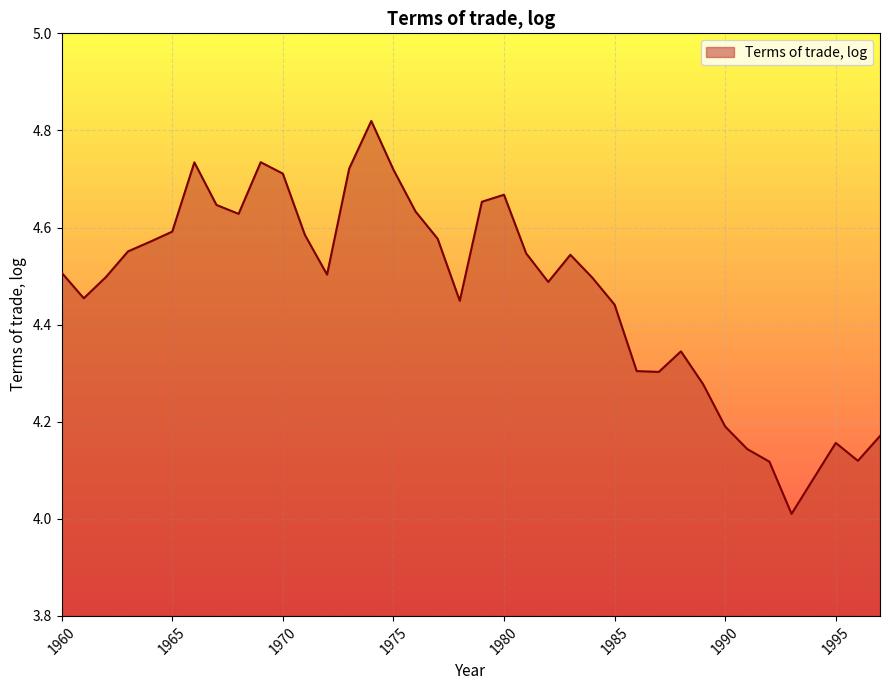

What is the difference between the maximum and minimum values?

0.8